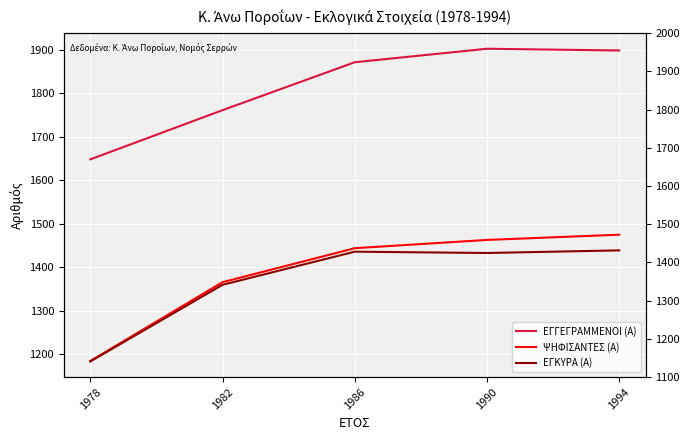

At which label does ΨΗΦΙΣΑΝΤΕΣ (Α) first exceed 1444?

1990